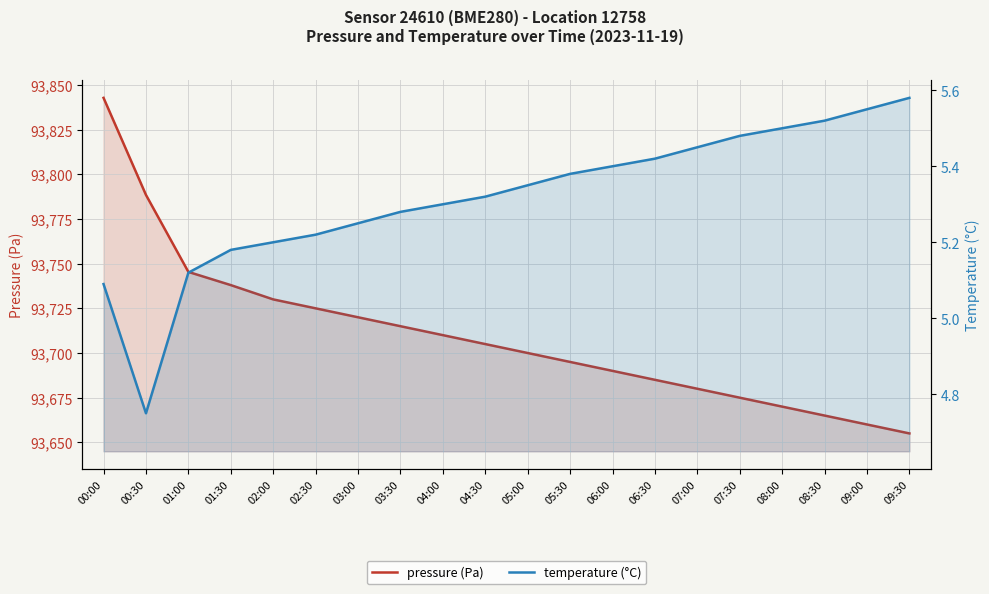

What position from the left is 09:30?

20